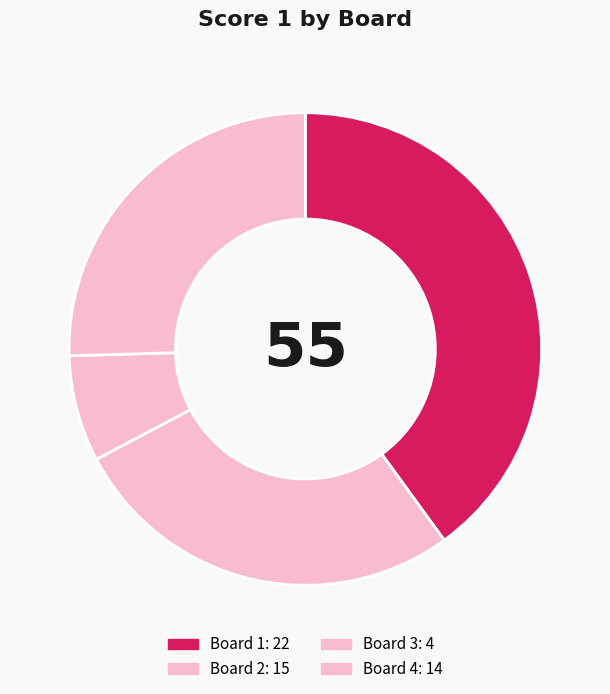

How many segments does this pie chart have?

4